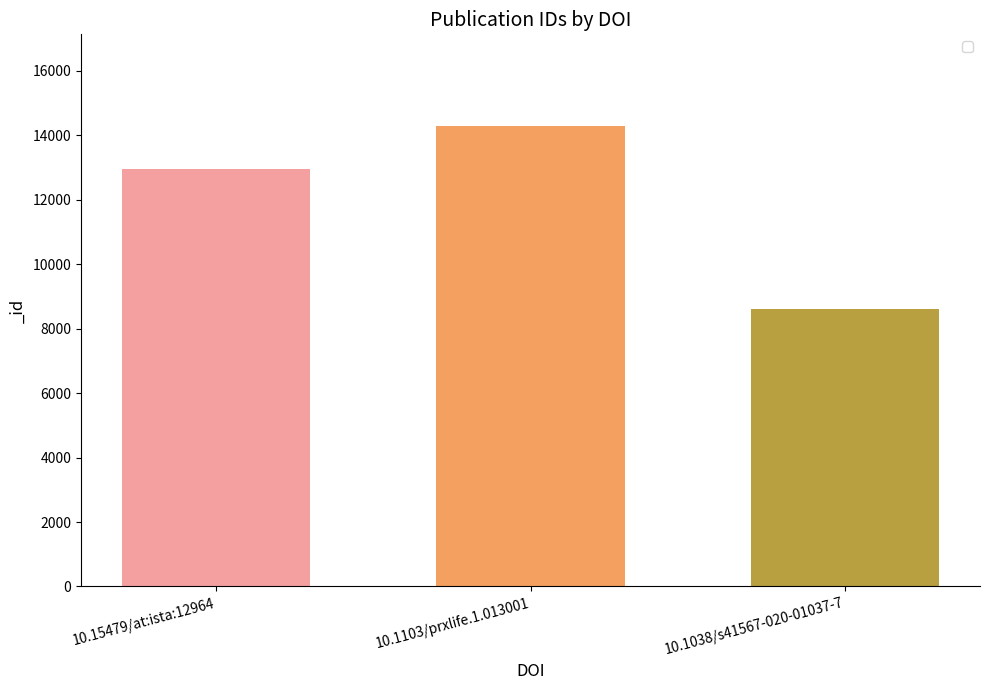

Reading left to right, list all the values displayed in this chart.

10.15479/at:ista:12964=12964	10.1103/prxlife.1.013001=14277	10.1038/s41567-020-01037-7=8602